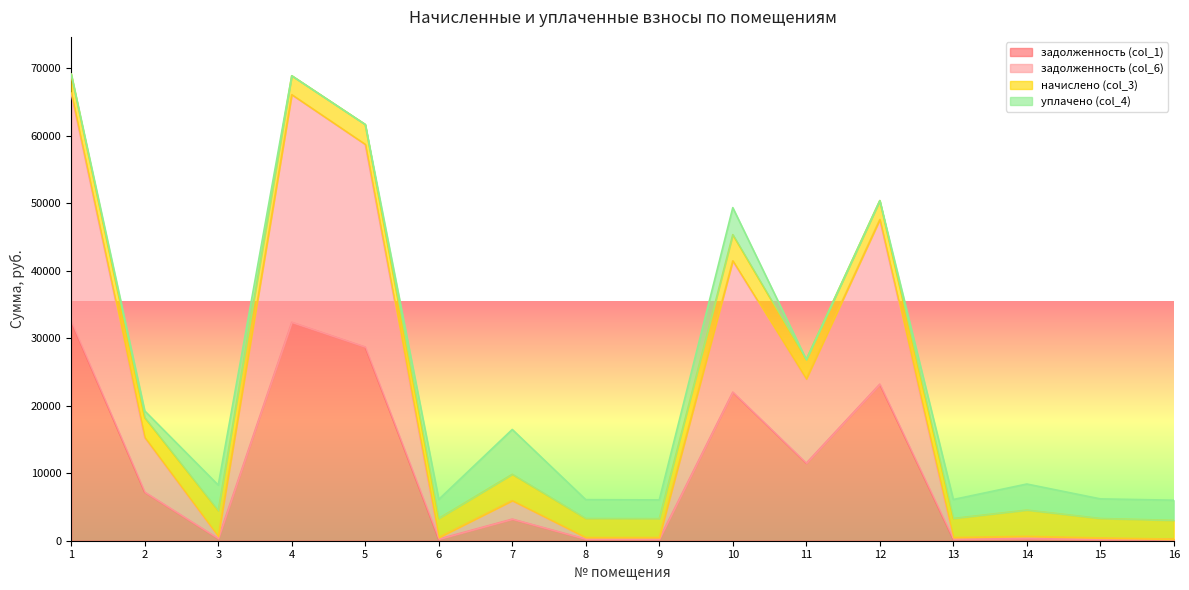

What is the difference between the maximum and minimum values in the задолженность (col_1) series?

32271.7